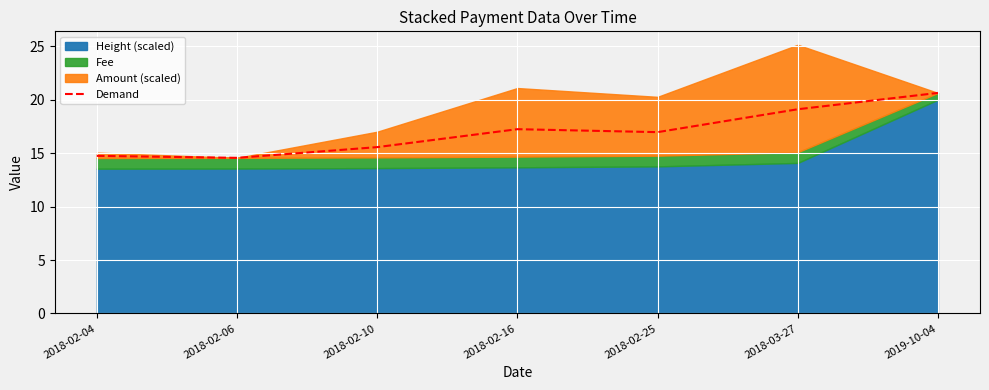

What is the maximum value shown in the chart?

20.6